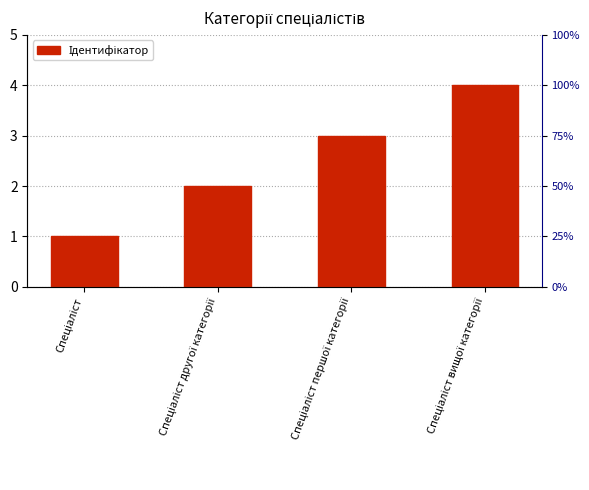

At which label is the value closest to 2?

Спеціаліст другої категорії